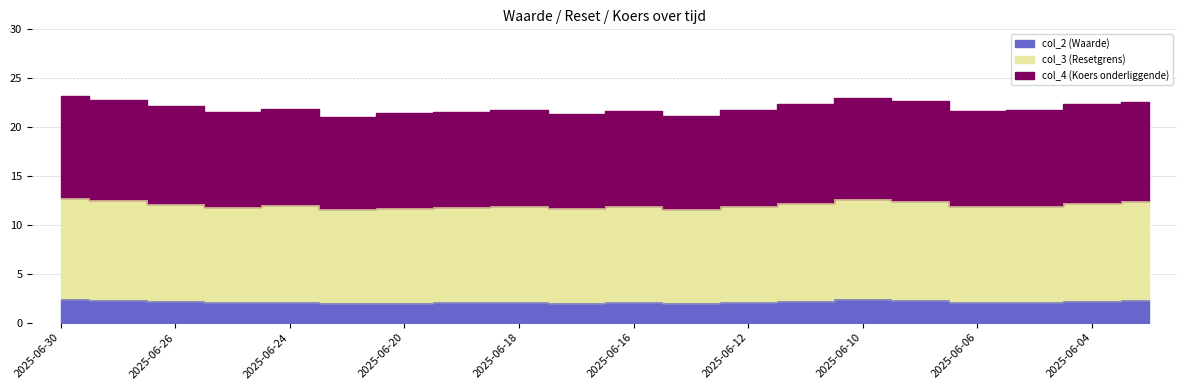

Where does the col_2 series first go above 2?

2025-06-30